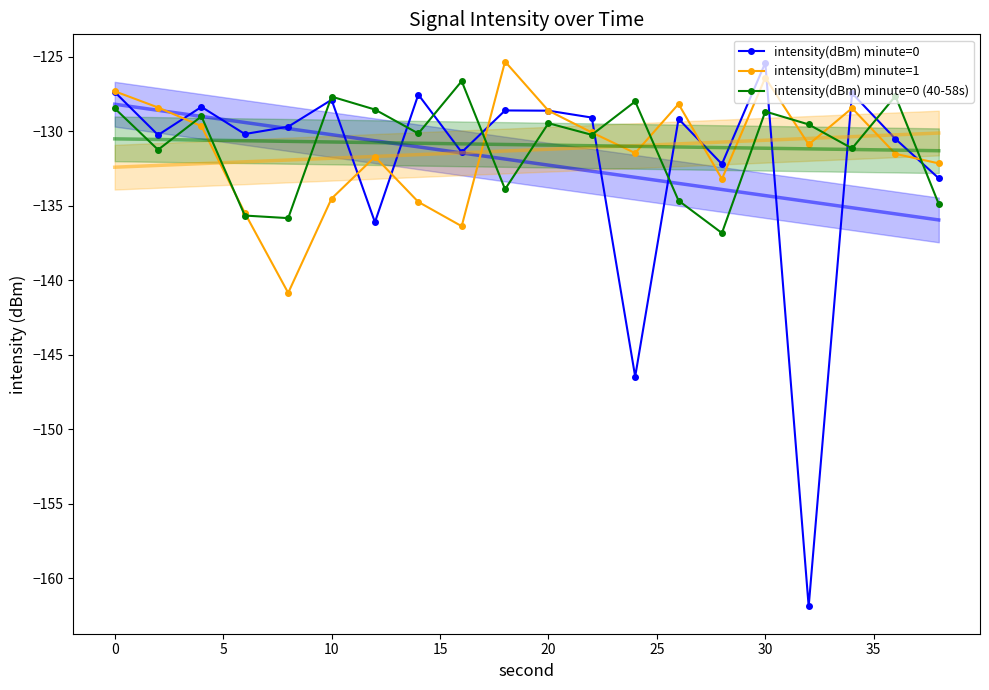

At how many categories does at least one series exceed -159?

20